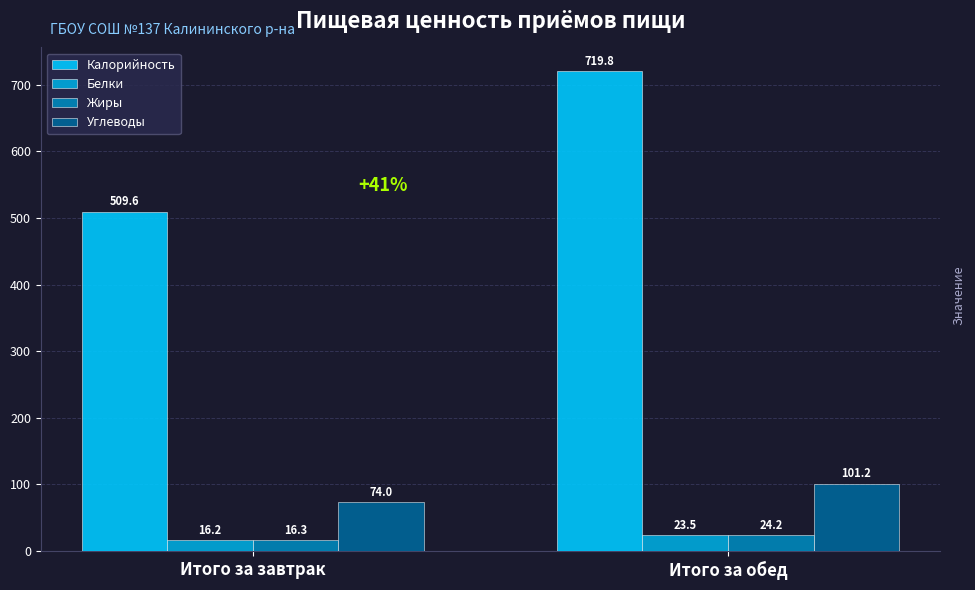

What is the label of the 1st bar from the right?

Итого за обед